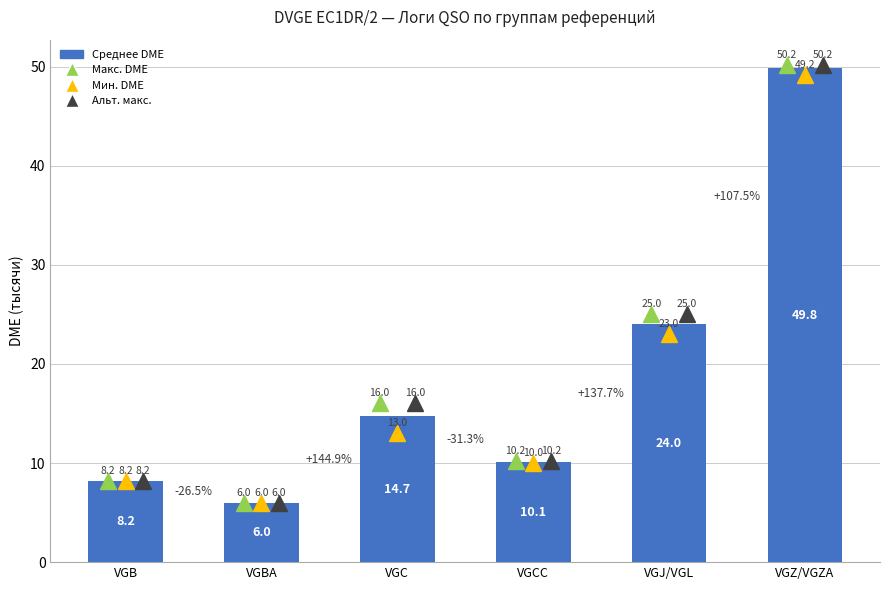

Does the chart contain any negative values?

No